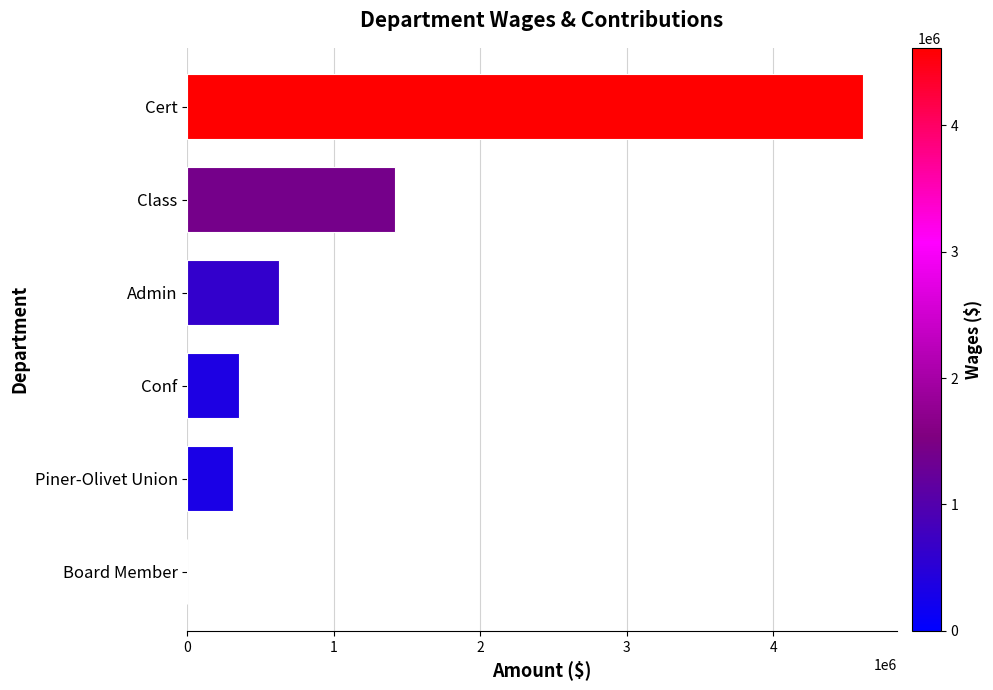

How many data points does each series have?

6